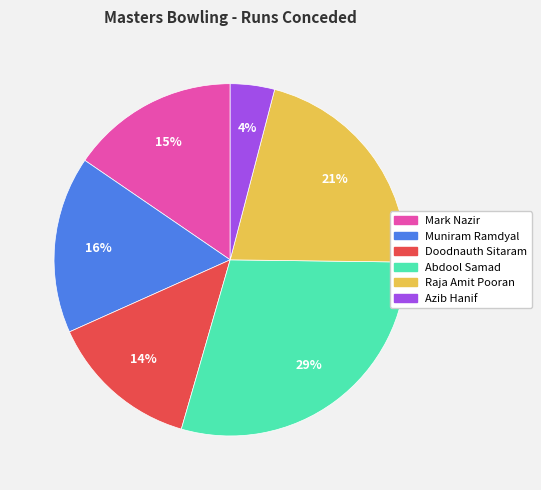

Count the number of slices in the pie.

6